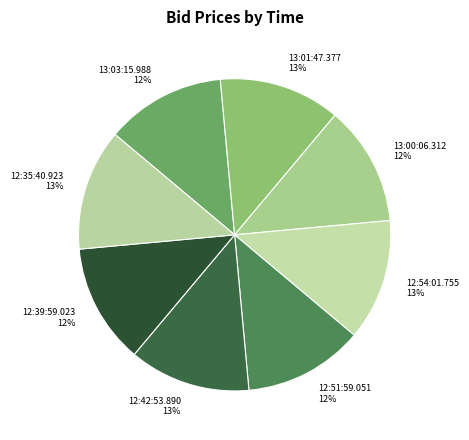

Rank the categories by value from highest to lowest.

13:01:47.377, 12:54:01.755, 12:42:53.890, 12:35:40.923, 13:03:15.988, 13:00:06.312, 12:51:59.051, 12:39:59.023